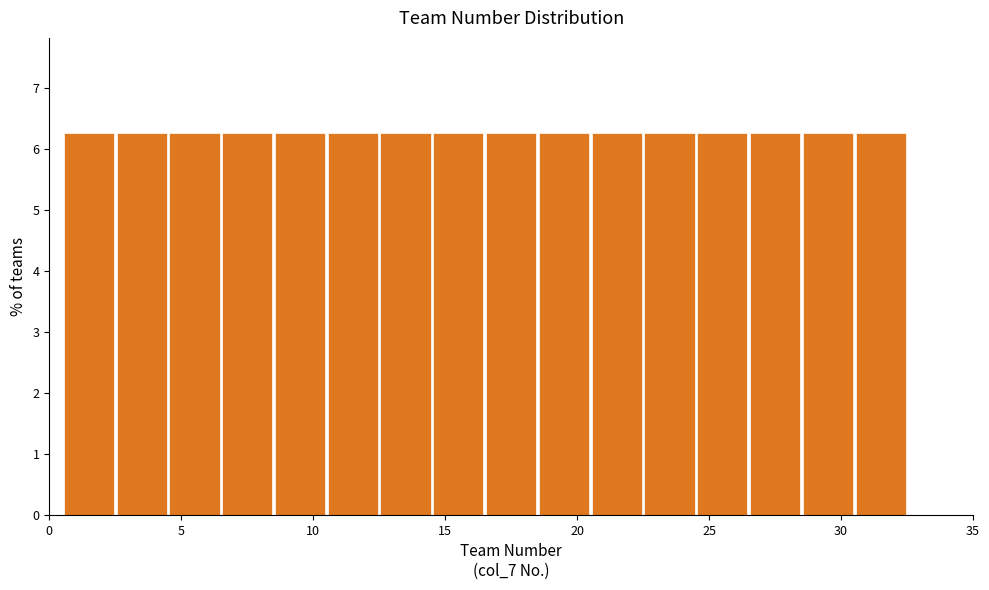

How tall is the bar that spans 10.5 to 12.5 on the x-axis? The values are not printed on the chart, so give them approximately, as read against the axis.

6.3